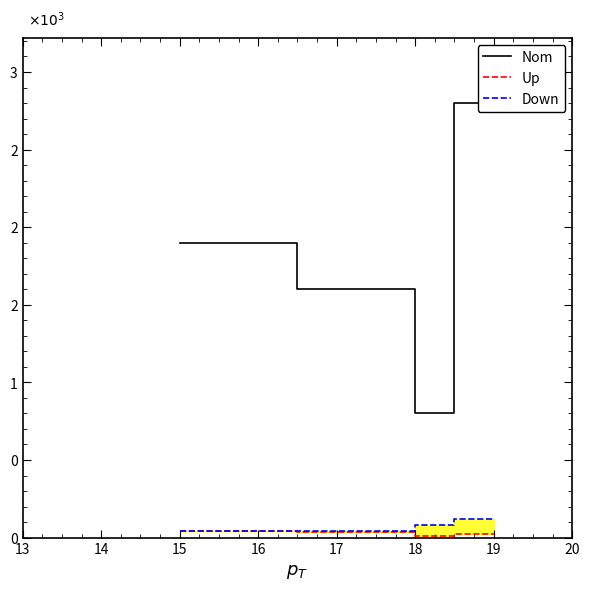

True or false: Up and Nom cross at least once.

False